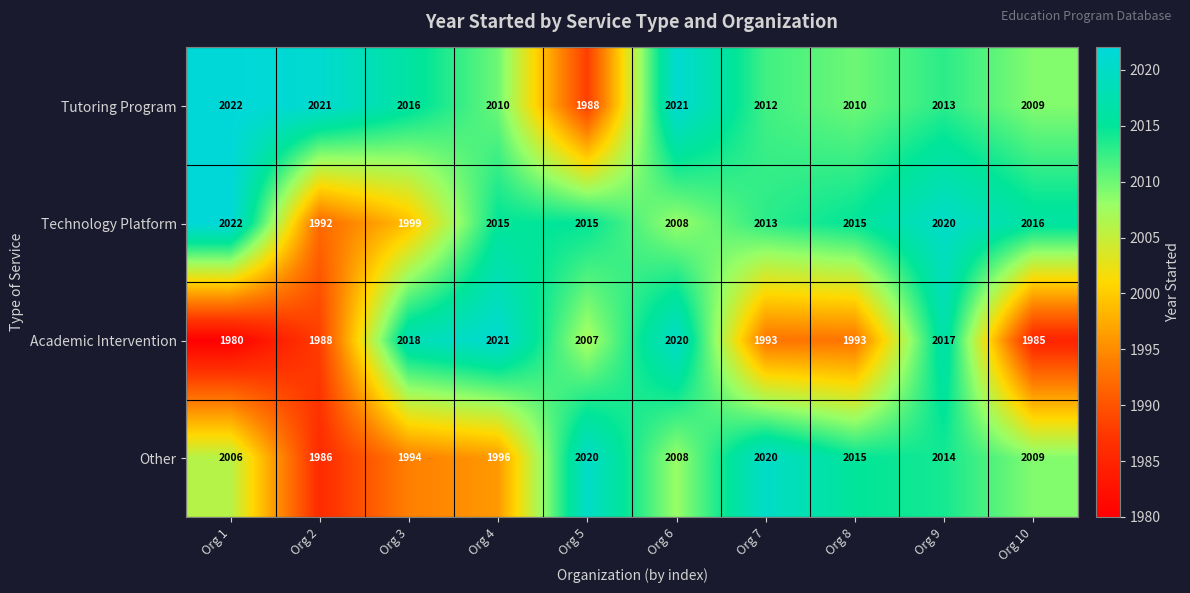

What value does the Other series have at Org 1?

2006